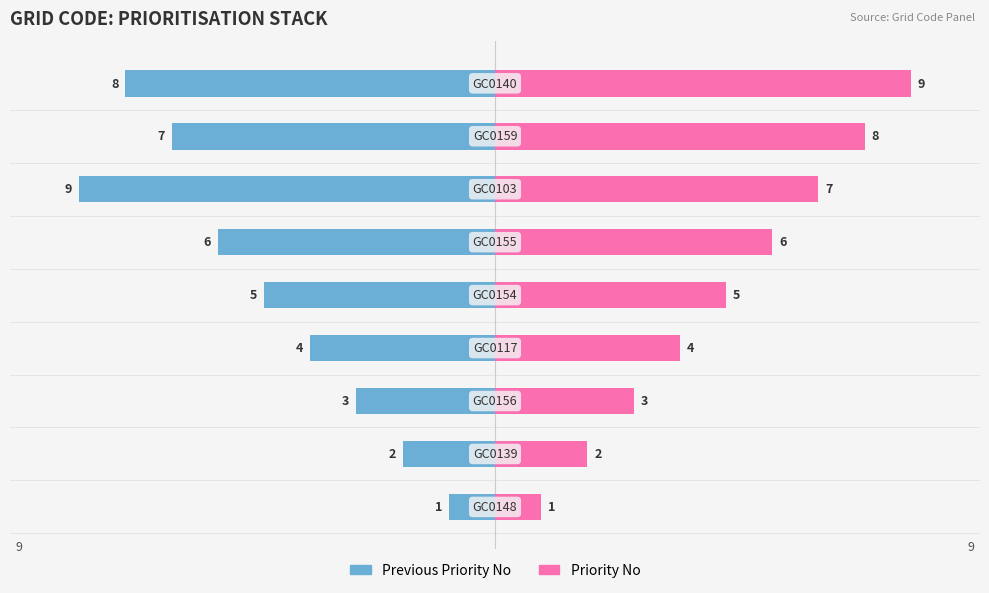

What is the value of the Priority No bar at the 4th from the left?

4